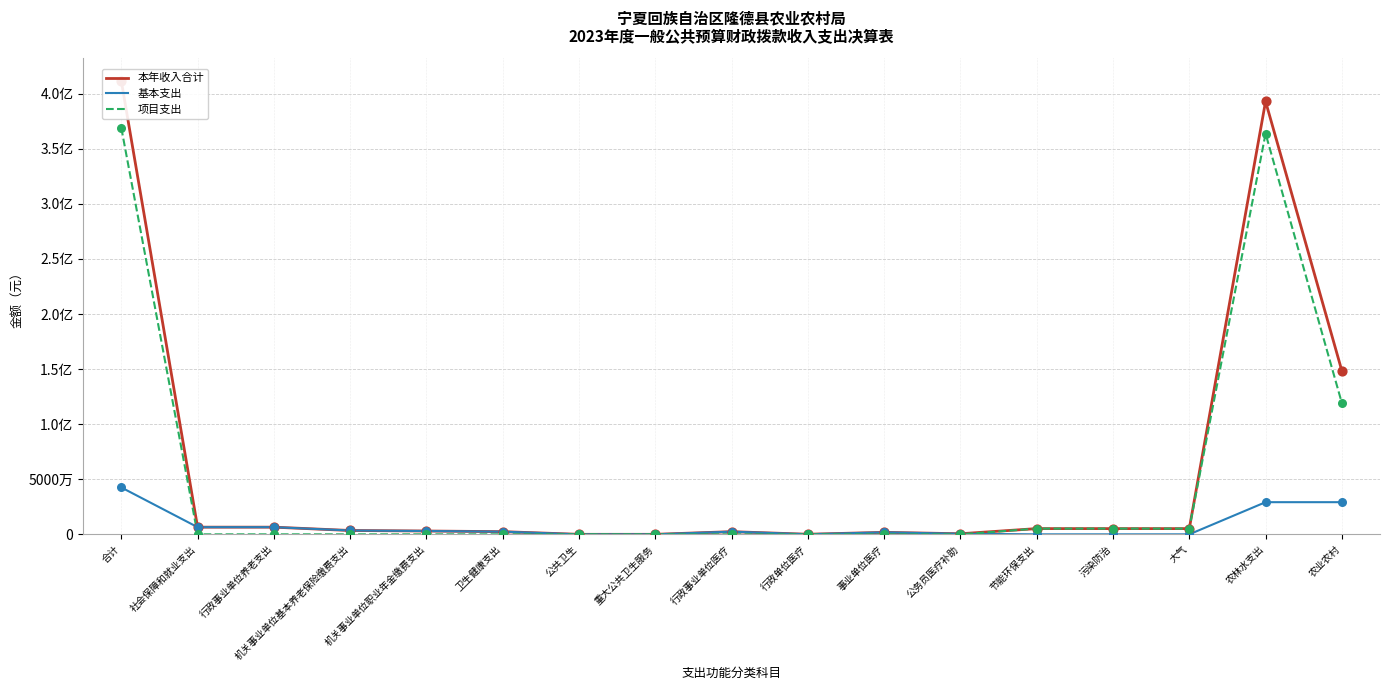

Which series has the largest total across all categories?

本年收入合计